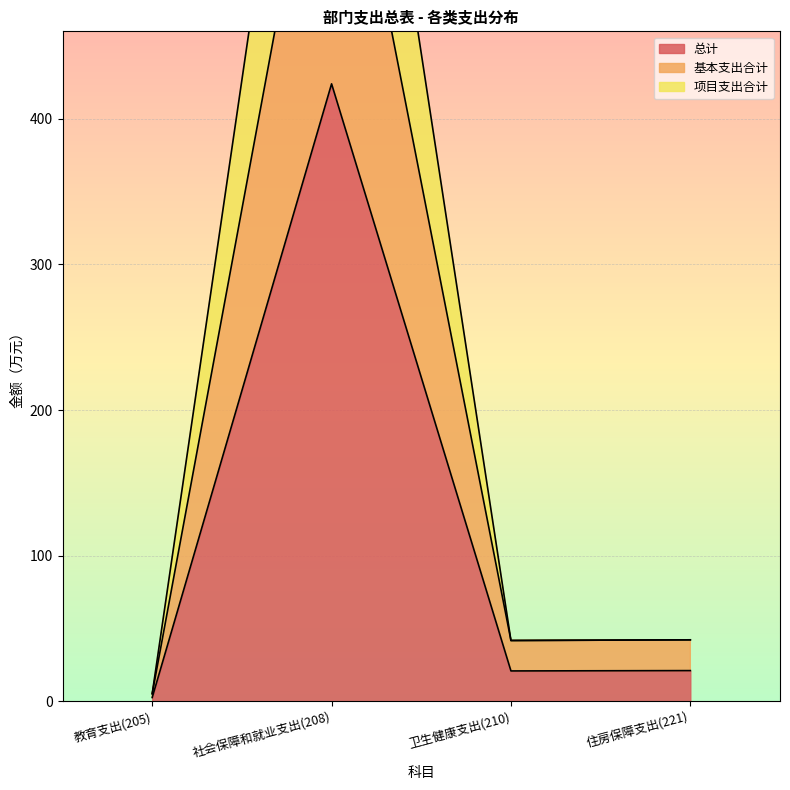

The value of 总计 at 社会保障和就业支出(208) is 564.3. True or false?

False